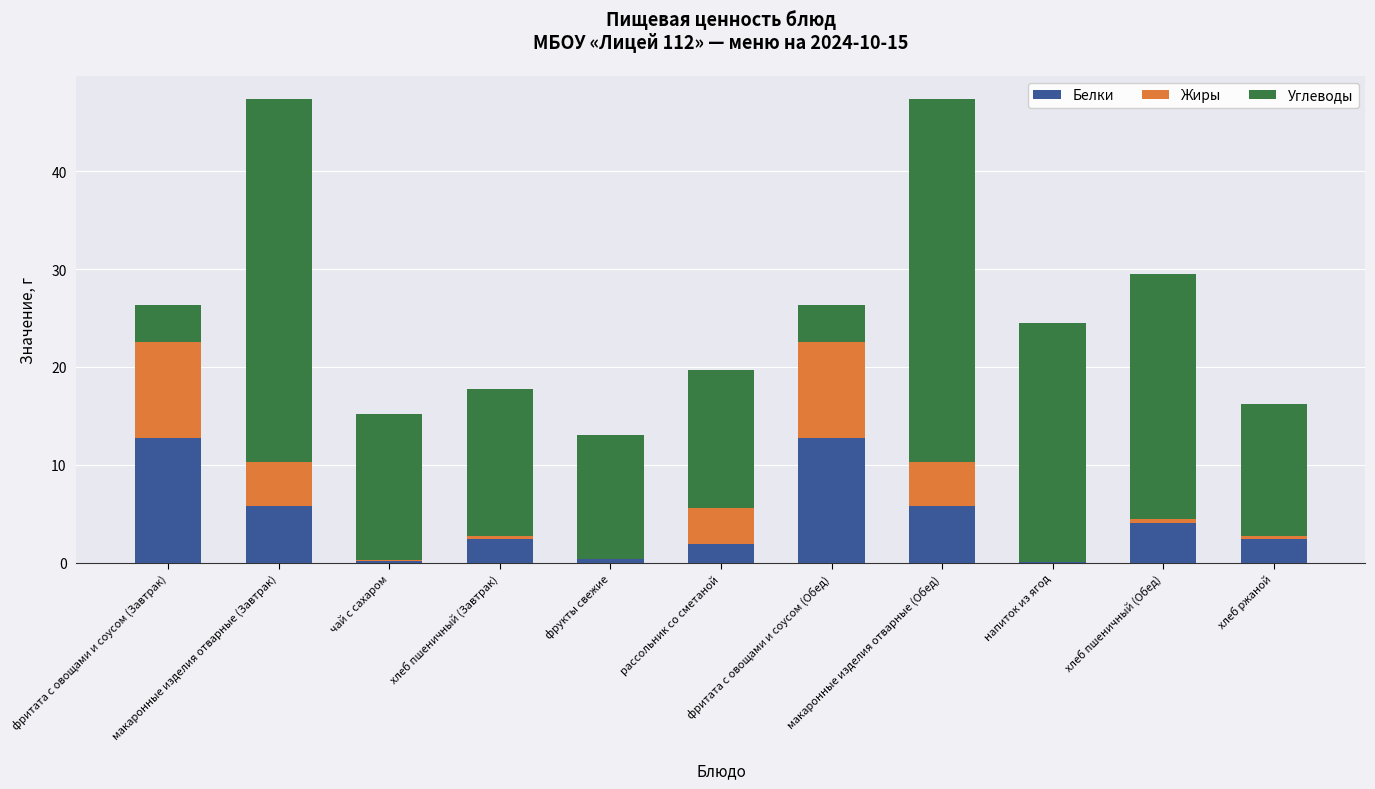

Are the bars horizontal?

No